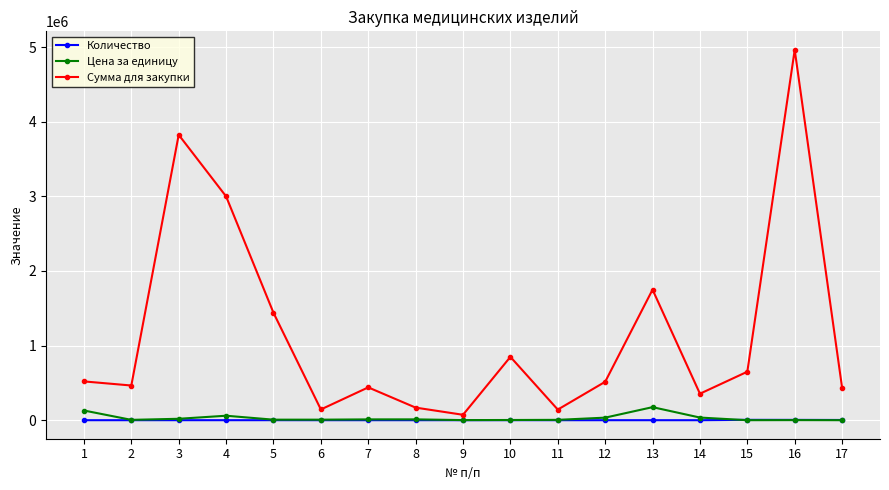

Which series has the widest spread of values?

Сумма для закупки